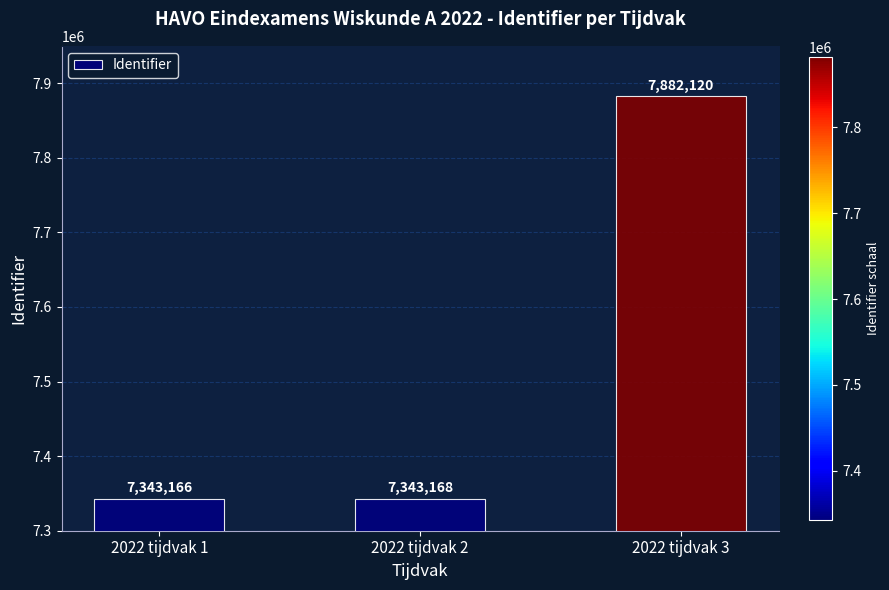

Reading left to right, list all the values displayed in this chart.

2022 tijdvak 1=7343166	2022 tijdvak 2=7343168	2022 tijdvak 3=7882120